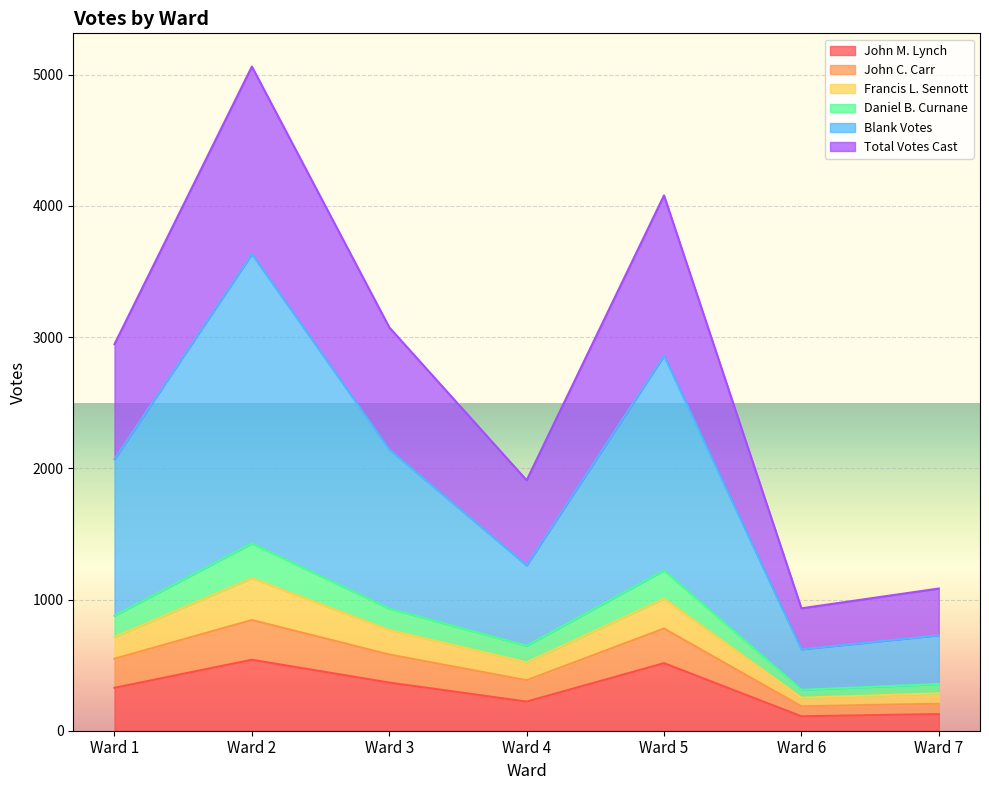

What is the maximum value for John M. Lynch?

541